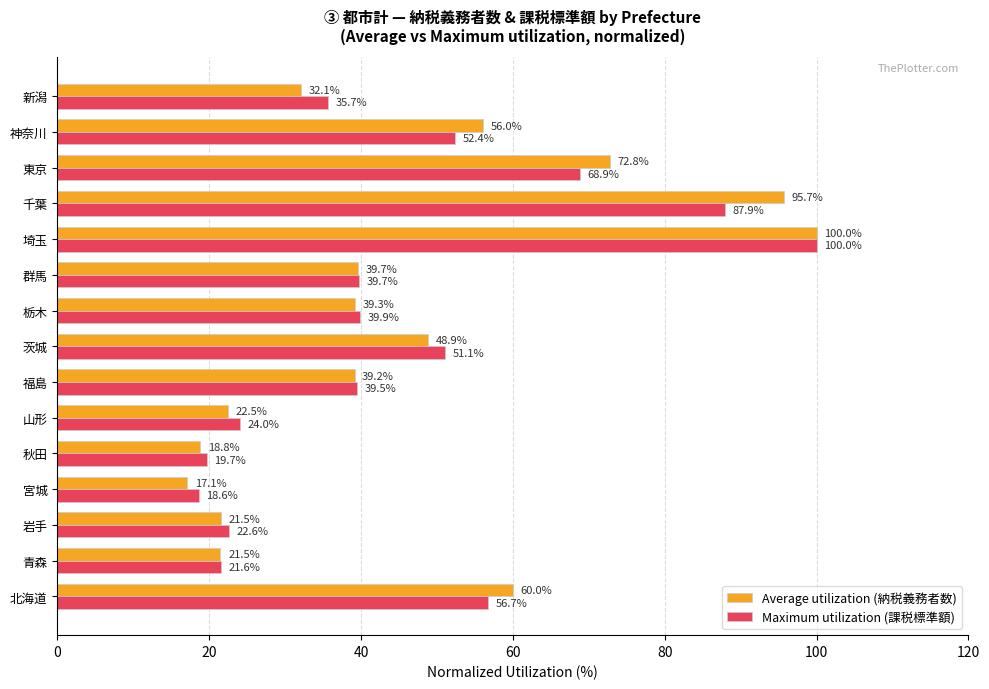

The value of Average utilization (納税義務者数) at 神奈川 is 56.0. True or false?

True